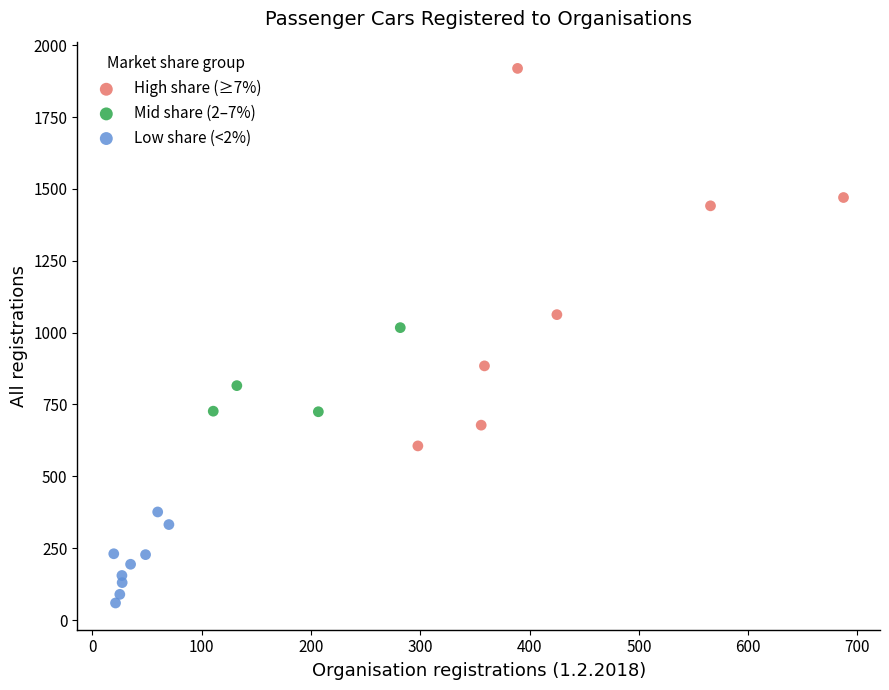

Which series reaches the minimum Y coordinate?

Low share (<2%)